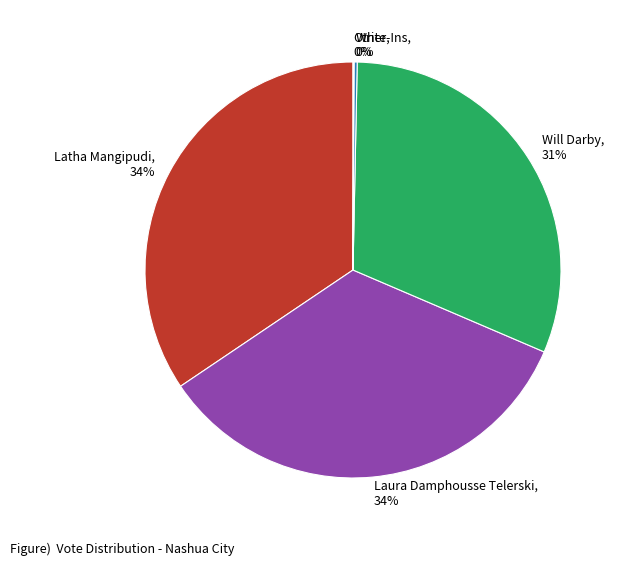

Do Latha Mangipudi and Laura Damphousse Telerski together represent more than half of the pie?

Yes